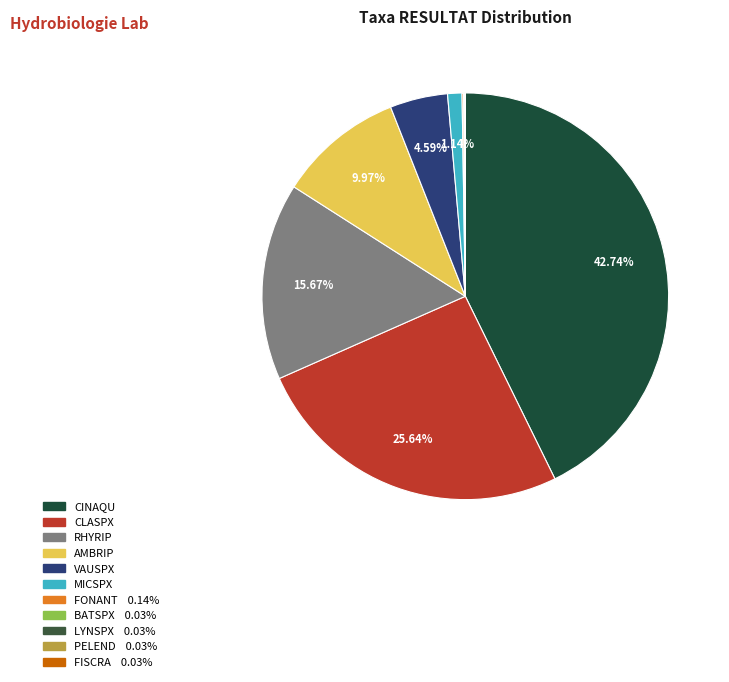

To the nearest percent, what is the difference between the CLASPX and VAUSPX slice percentages?

21%